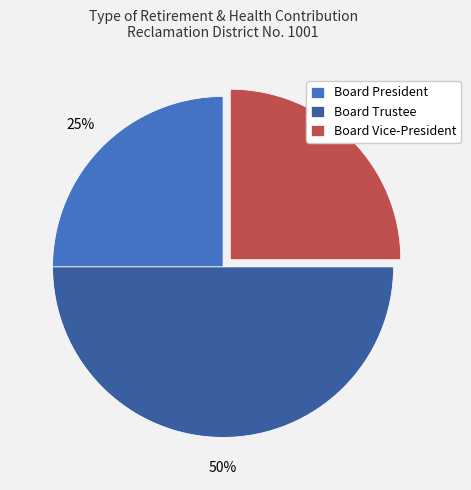

To the nearest percent, what is the difference between the largest and smallest slice percentages?

25%